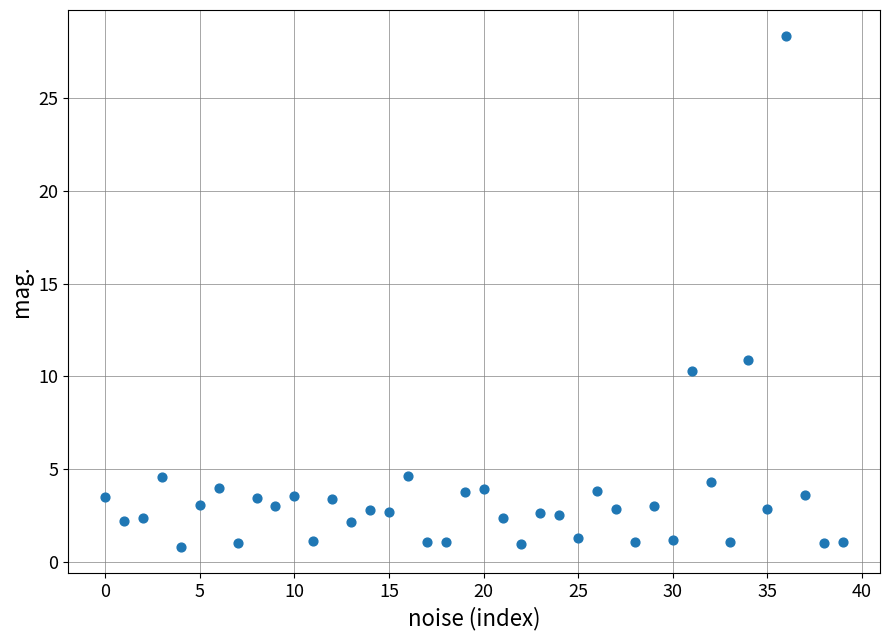

What Y value in the scatter plot is closest to 14?

10.9